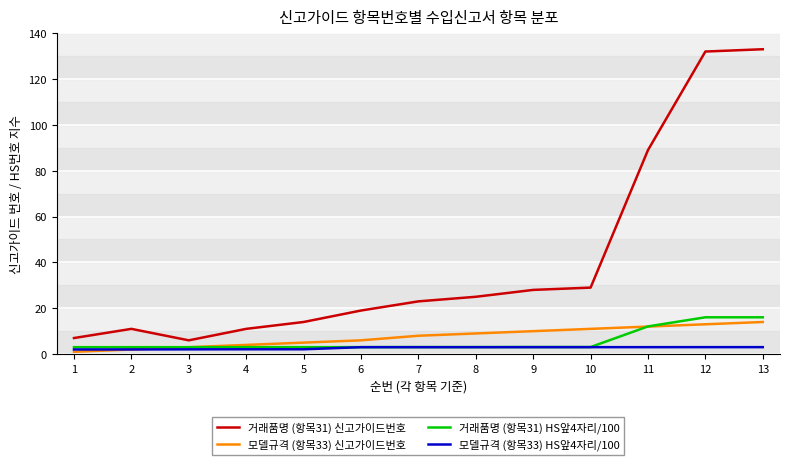

Is it true that 거래품명 (항목31) HS앞4자리/100 equals 3.1 at 8?

True